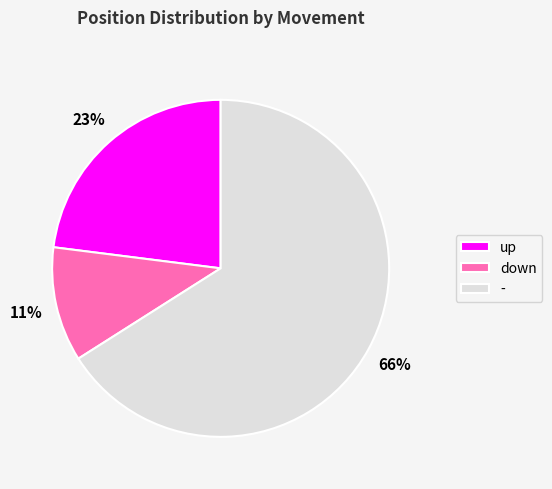

Between down and up, which is larger?

up